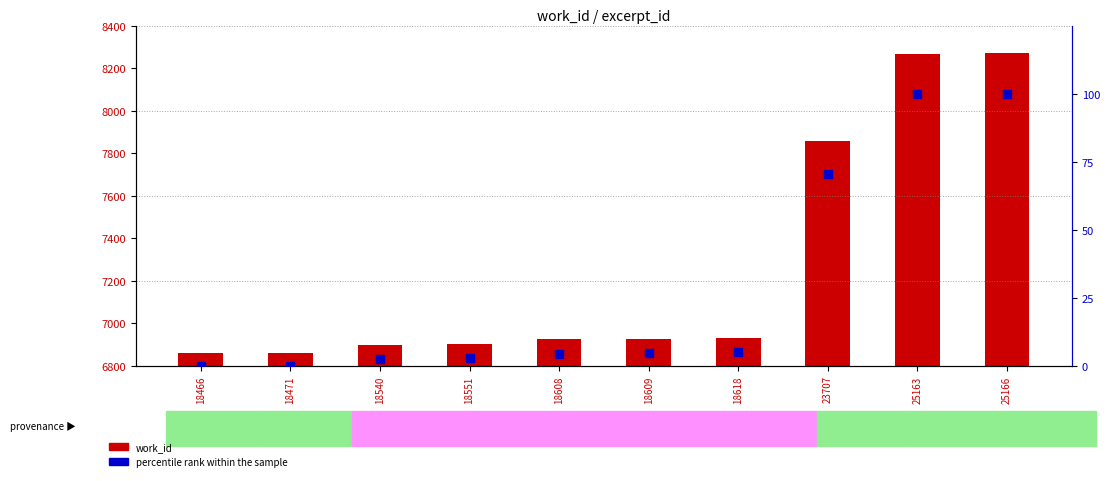

Which series has the largest Y range (max minus min)?

work_id